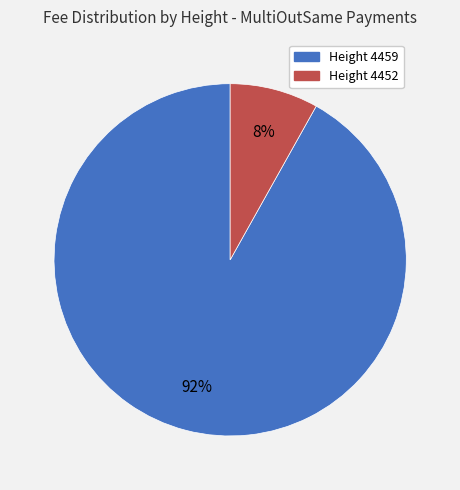

The Height 4452 slice represents 1% of the pie. True or false?

False